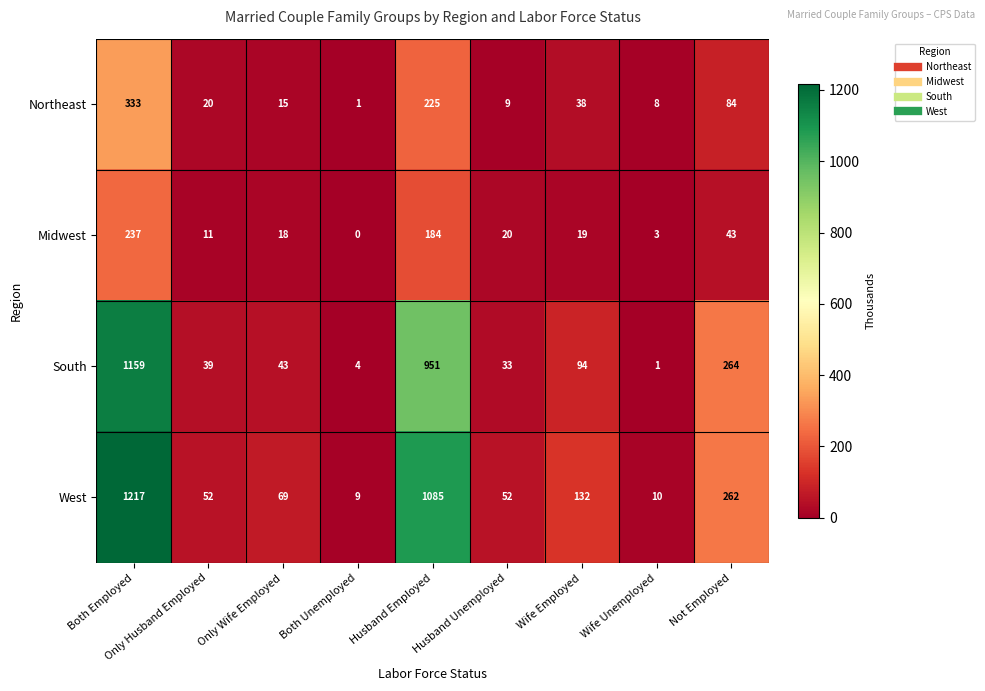

Count the number of data series in this chart.

4